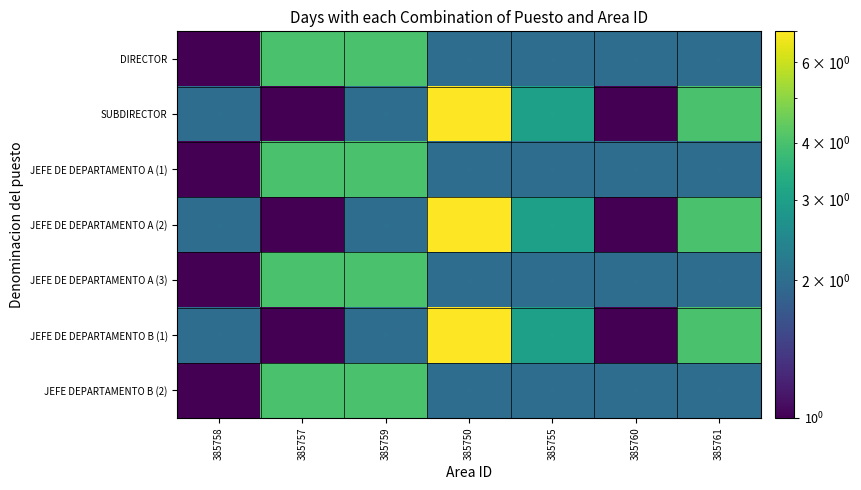

True or false: JEFE DE DEPARTAMENTO A (2) has a value of 7 at 385750.

True